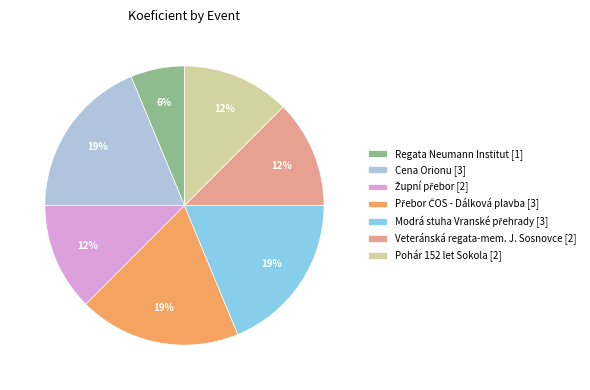

What percentage is the Cena Orionu [3] slice, to the nearest percent?

19%